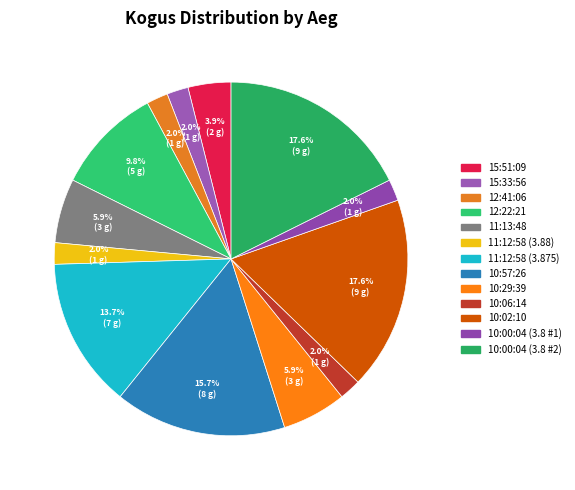

Does 15:33:56 account for over 50% of the chart?

No